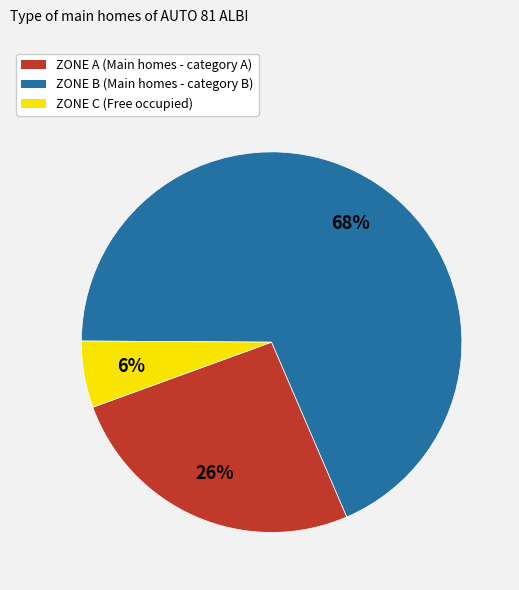

Does any single category account for the majority?

Yes